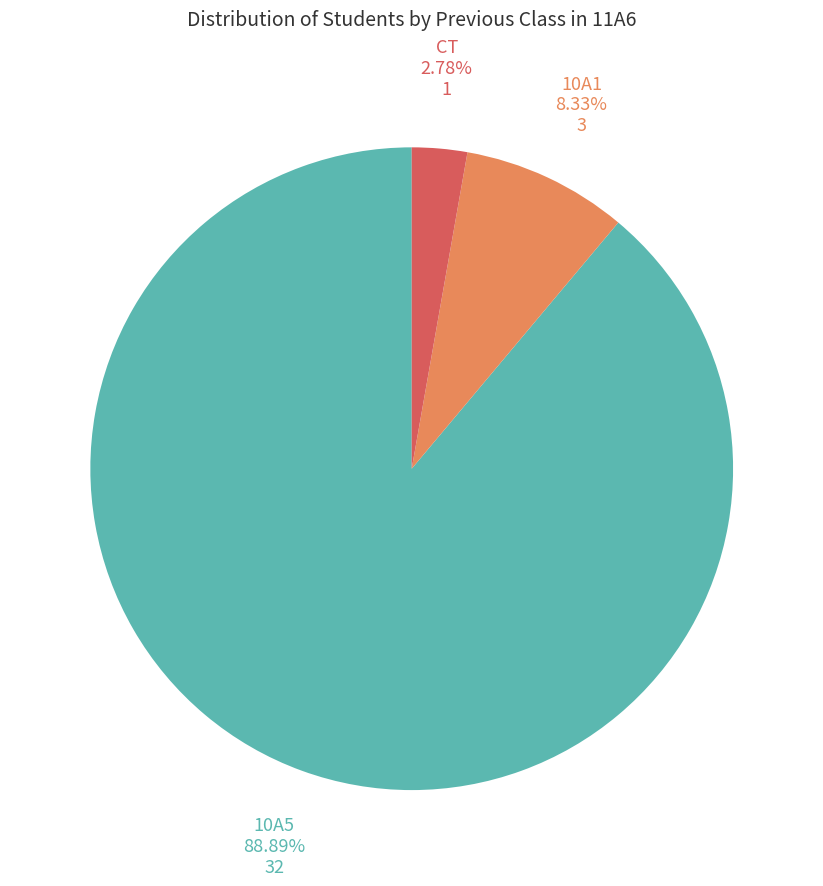

Which slice is the smallest?

CT